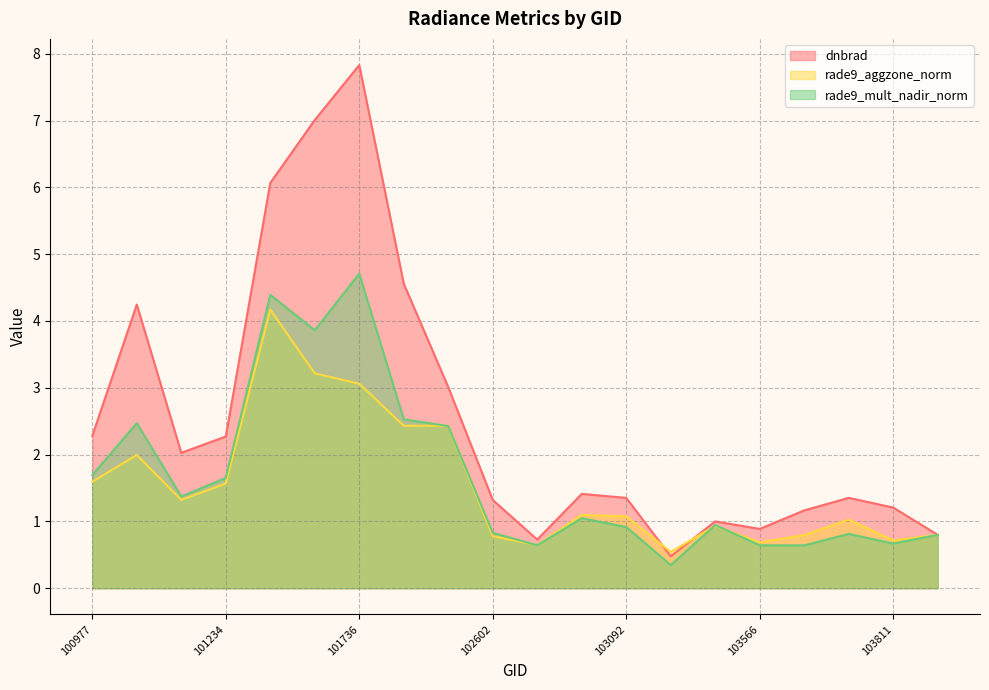

Between 101102 and 103694, which is larger?

101102